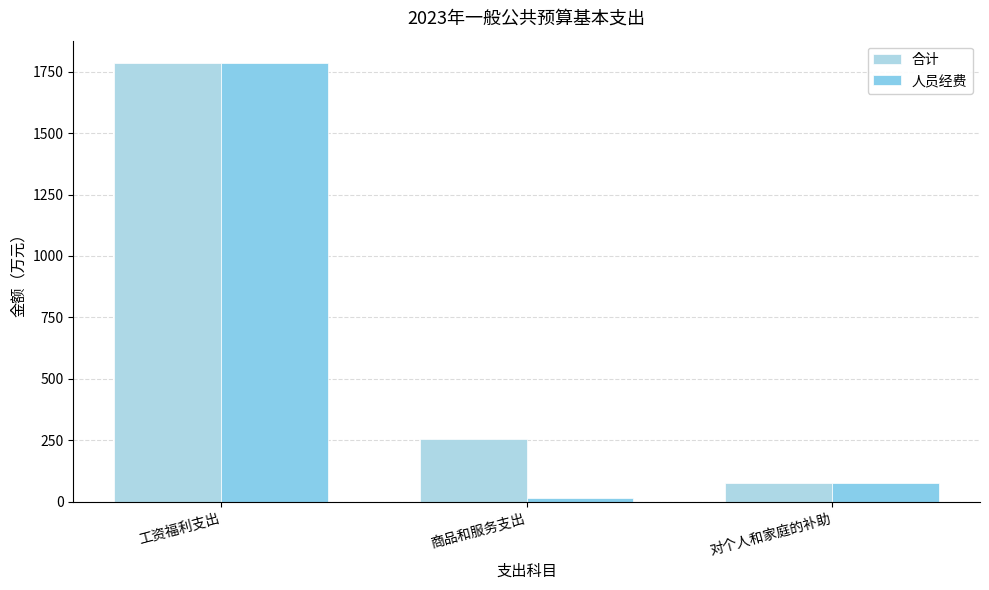

Rank the series by their average value, from lowest to highest.

人员经费, 合计